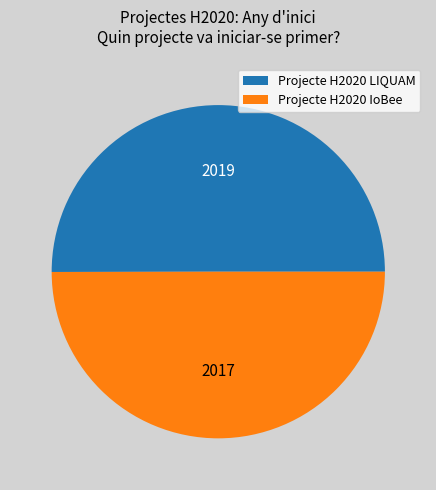

True or false: Projecte H2020 LIQUAM accounts for 38% of the total.

False